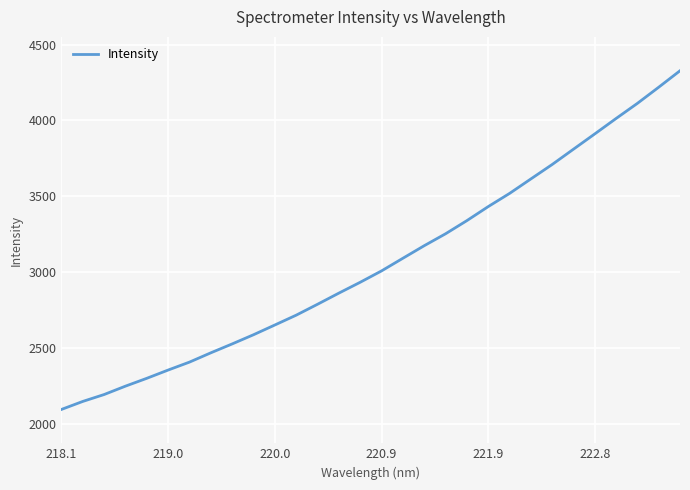

What is the difference between the maximum and minimum values?

2233.2